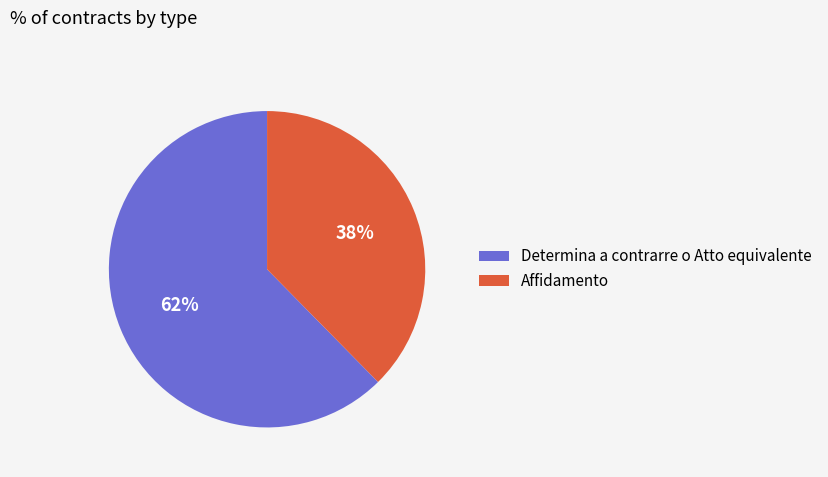

To the nearest percent, what portion does Affidamento represent?

38%